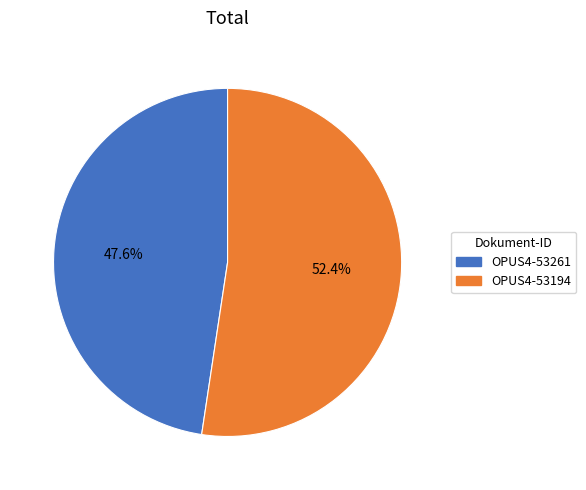

What is the total percentage of OPUS4-53261 and OPUS4-53194?

100.0%